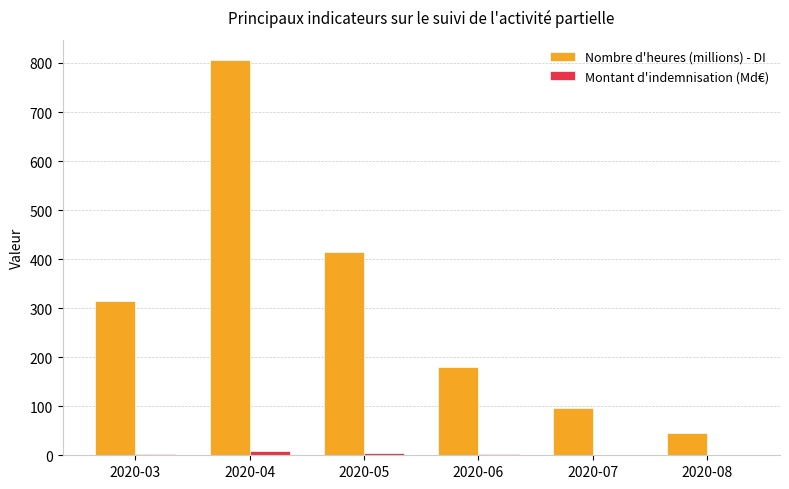

At which label does Nombre d'heures (millions) - DI reach its peak?

2020-04